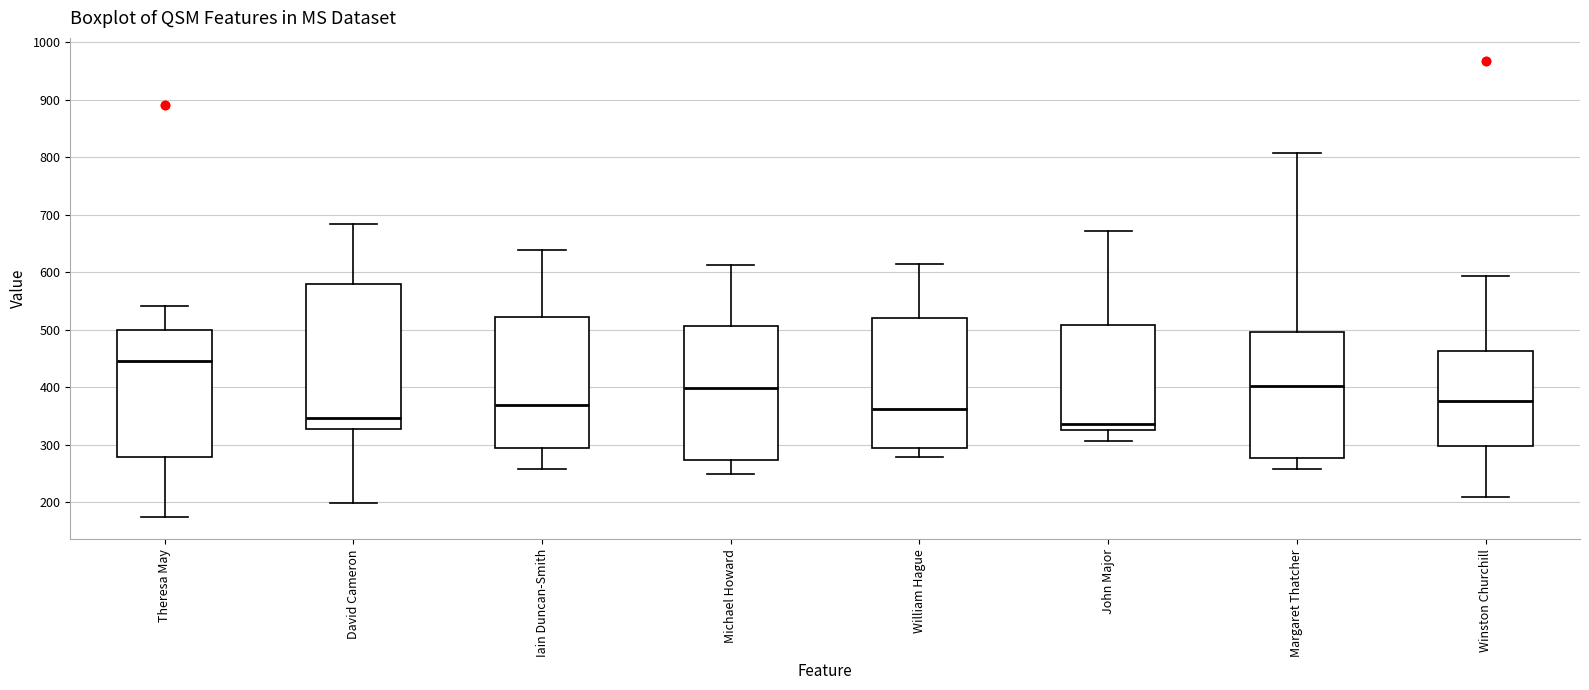

Where does the median line of the box for Iain Duncan-Smith sit on the y-axis? The values are not printed on the chart, so give them approximately, as read against the axis.

370